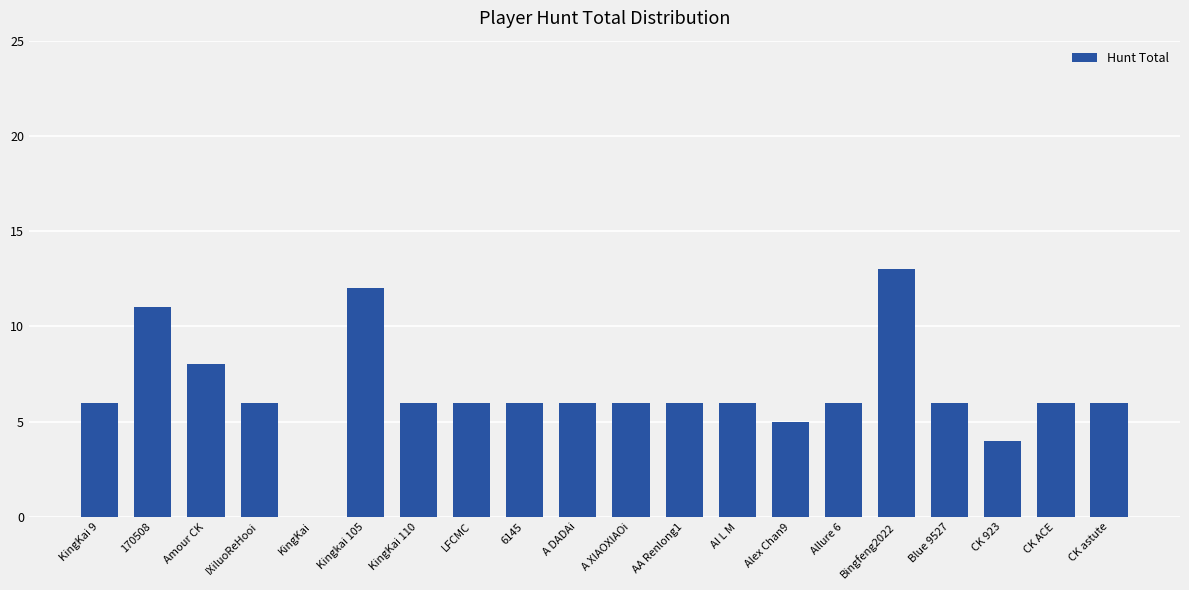

What is the greatest value displayed?

13